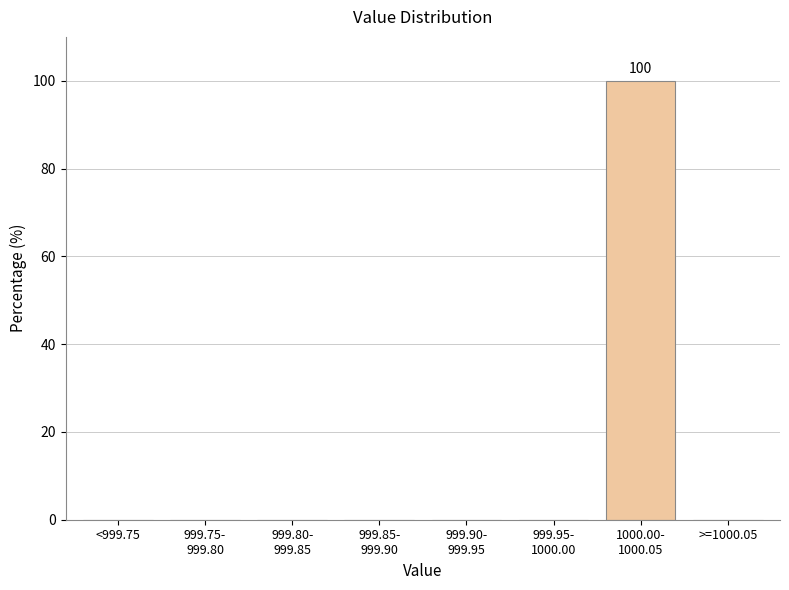

Is it true that the value at <999.75 is 0?

True